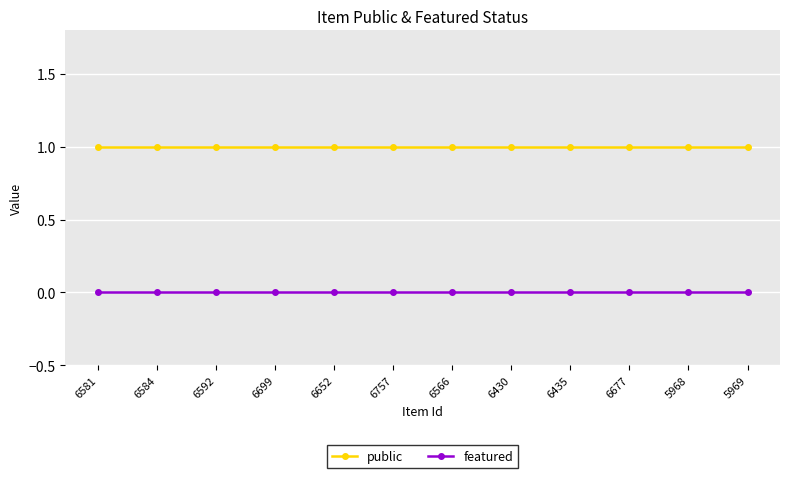

List the series in order of their peak value, lowest first.

featured, public